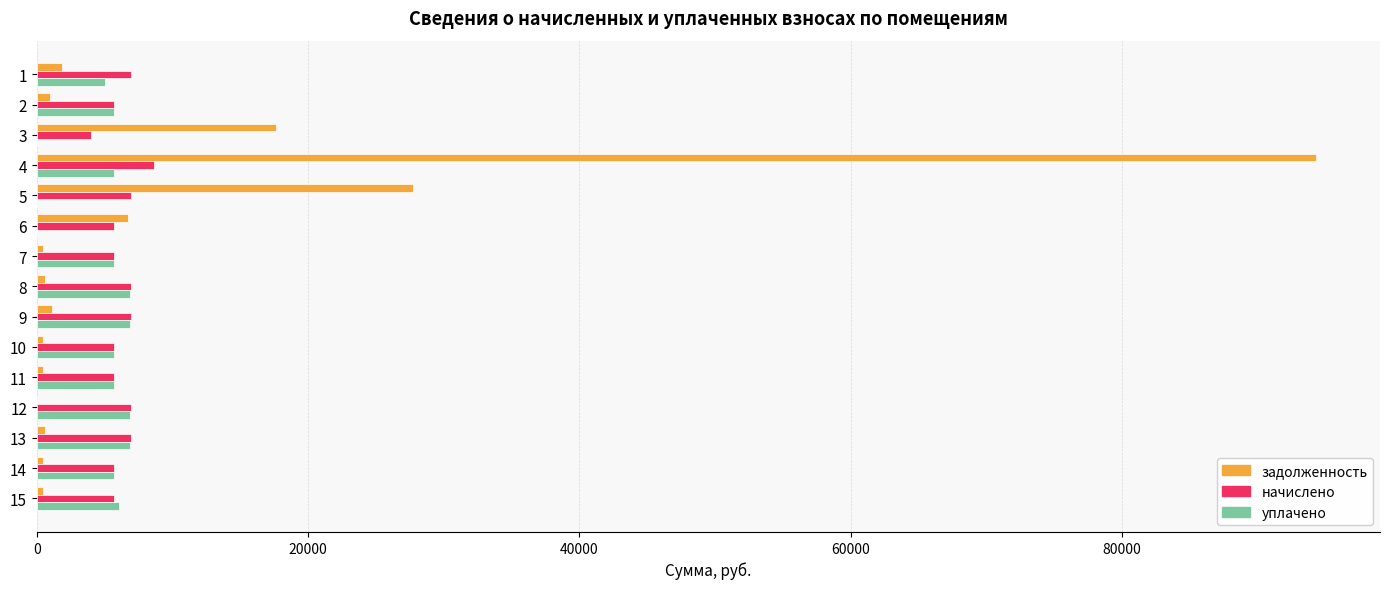

What is the sum of the начислено values at 6 and 5?

12653.8